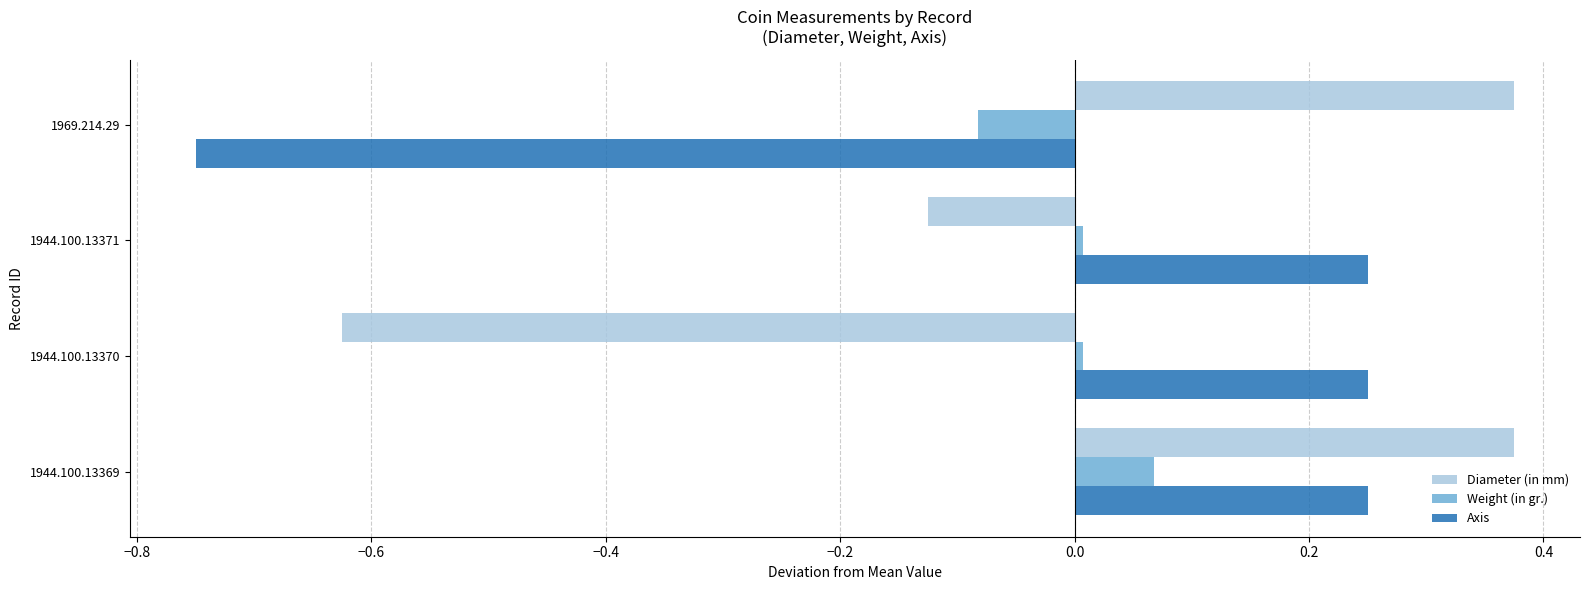

What is the difference between the highest and lowest values at 1944.100.13369?

0.3